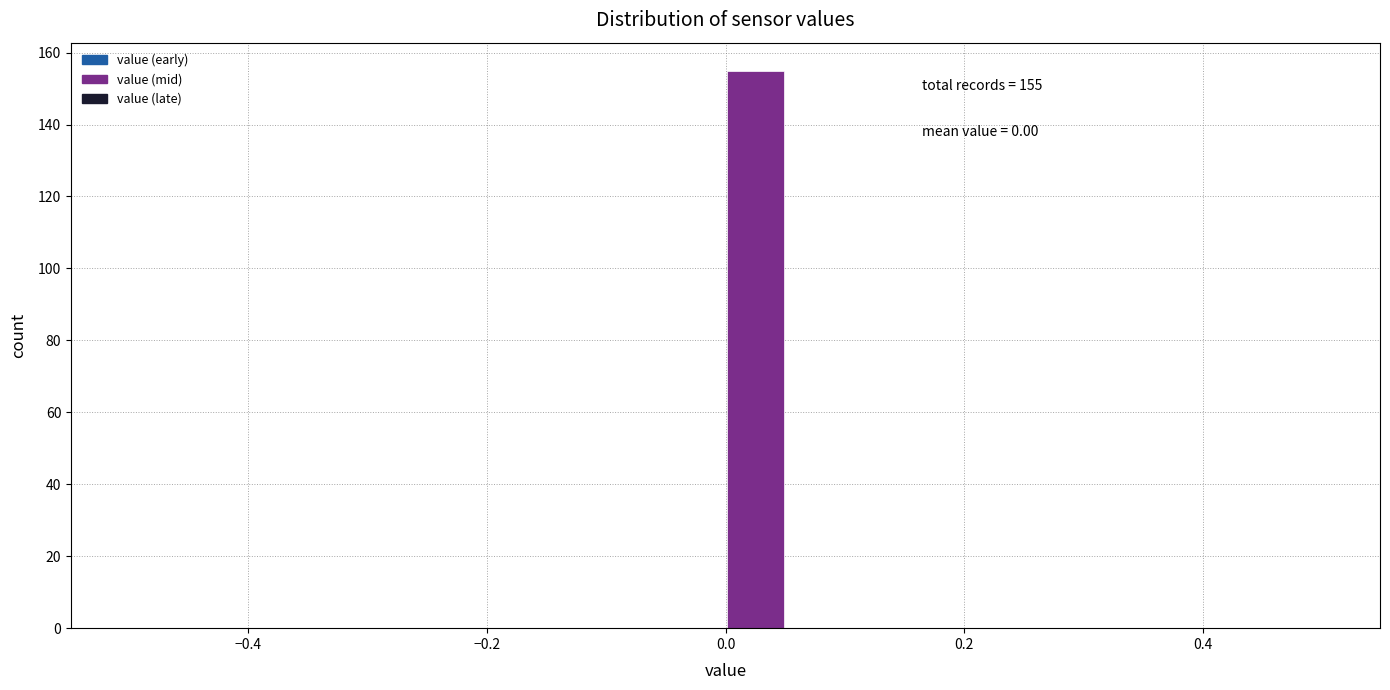

Around what value on the x-axis is the tallest bar? Give the approximate position of its centre, as read against the axis.

0.02